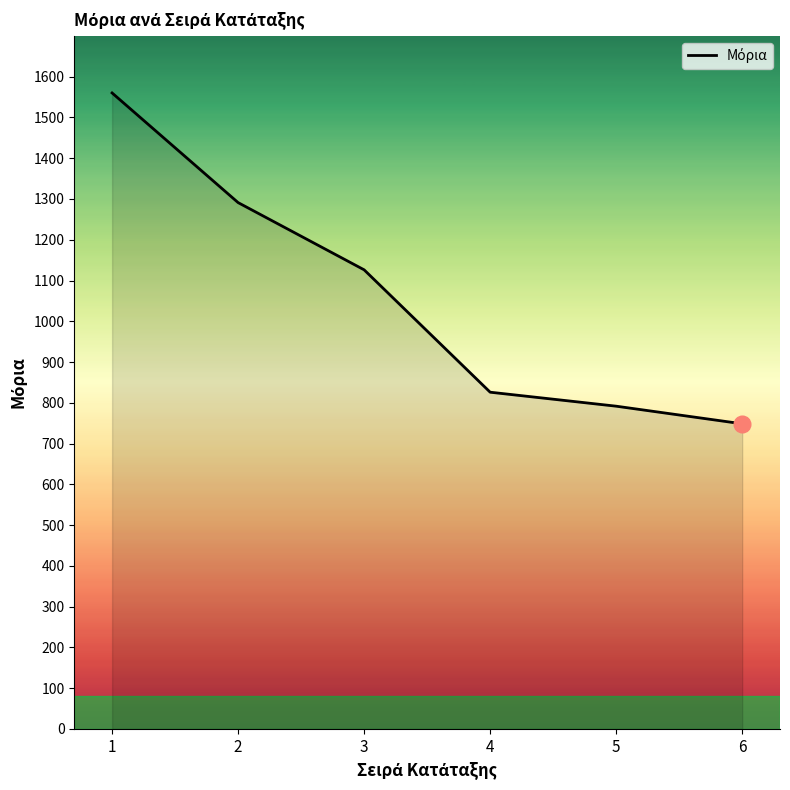

At which label does the data first exceed 1126?

1